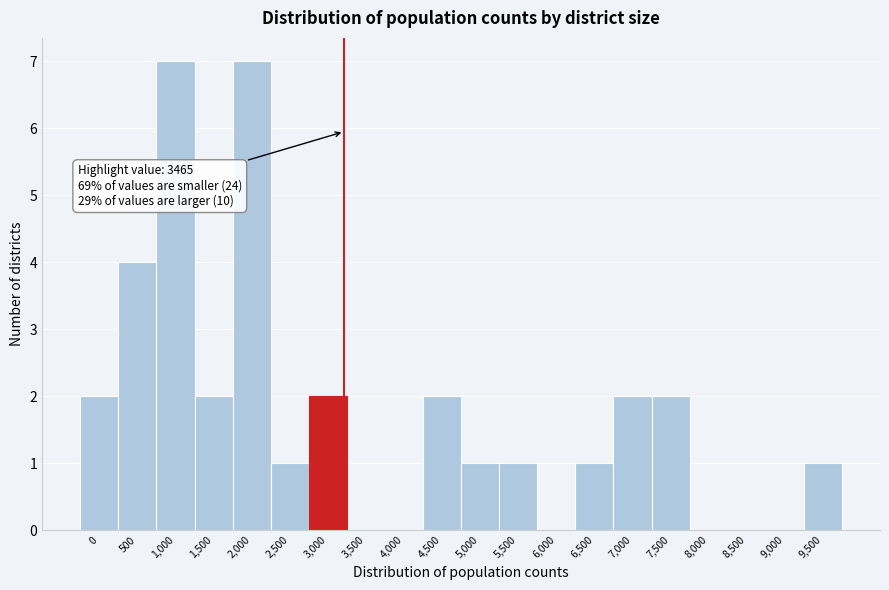

Reading left to right, transcribe all the data shown in this chart.

0=2	500=4	1,000=7	1,500=2	2,000=7	2,500=1	3,000=2	3,500=0	4,000=0	4,500=2	5,000=1	5,500=1	6,000=0	6,500=1	7,000=2	7,500=2	8,000=0	8,500=0	9,000=0	9,500=1